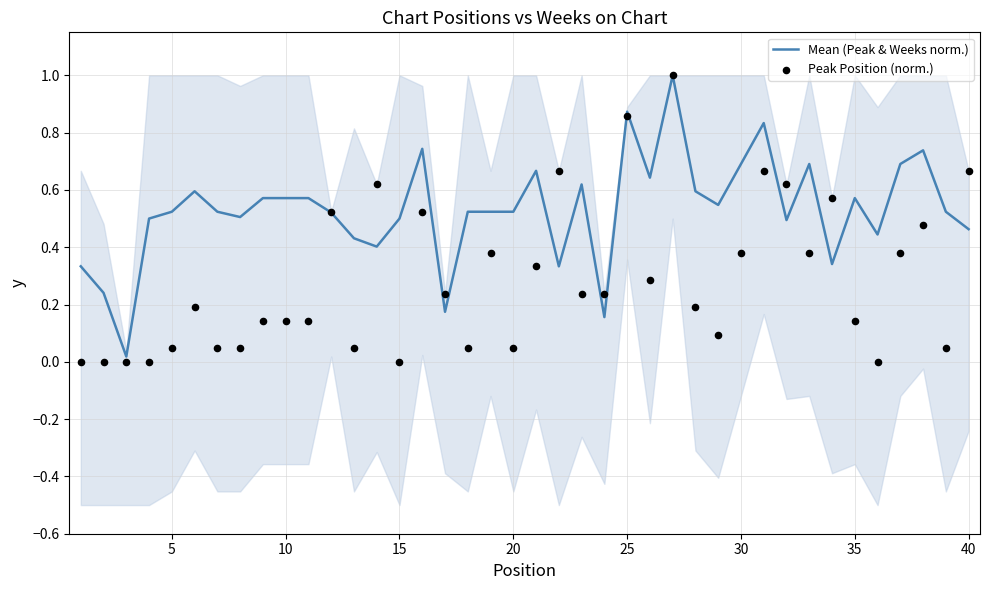

What are all the series names shown in the legend?

Mean (Peak & Weeks norm.), Peak Position (norm.)